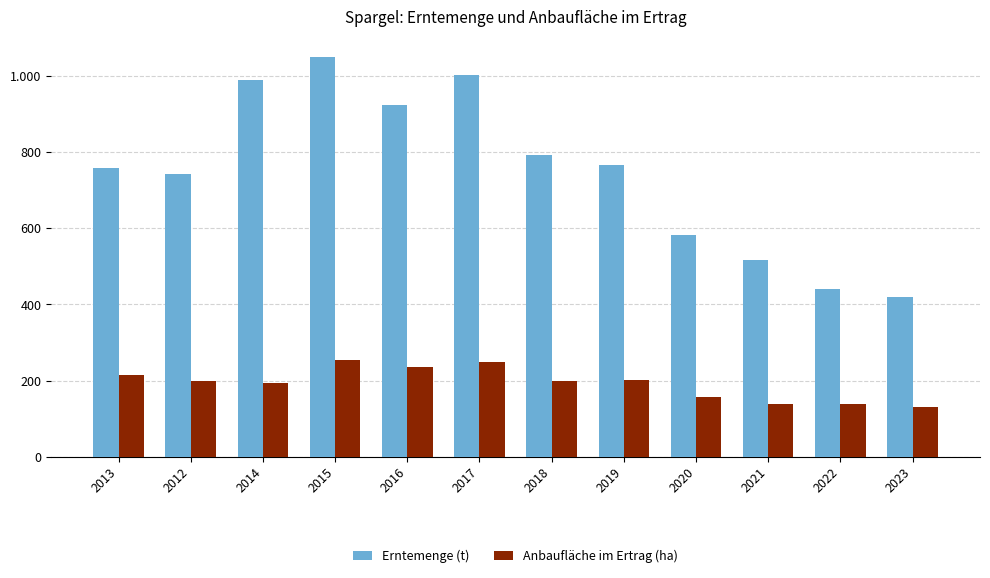

What is the total value across all series at 2012?

942.9